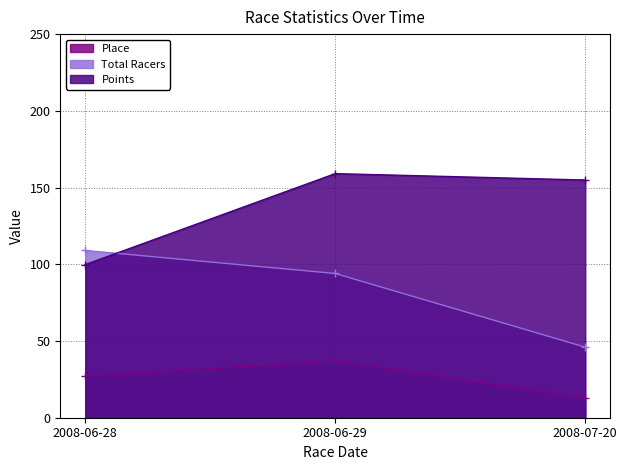

What is the smallest value displayed?

13.0